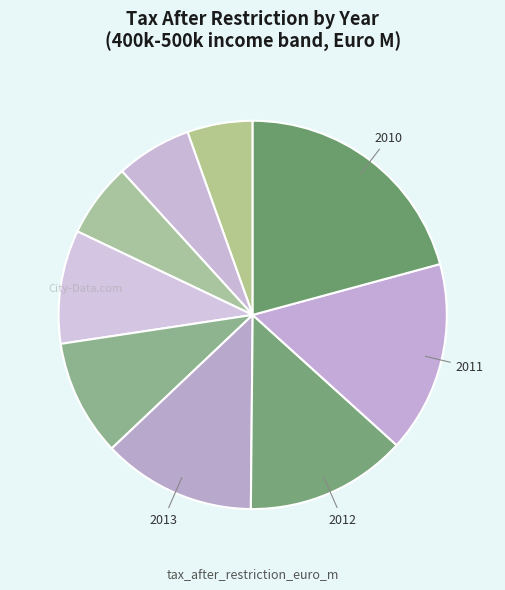

Does any single category account for the majority?

No